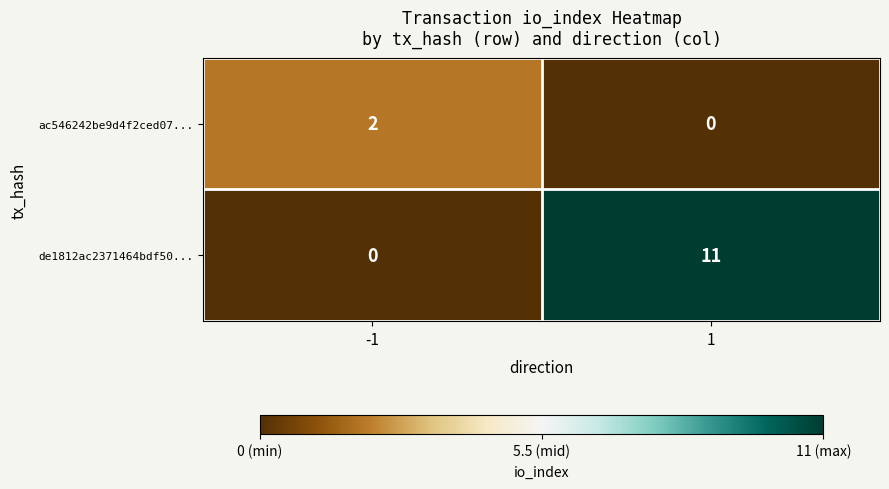

What is the difference between the highest and lowest values at 1?

11